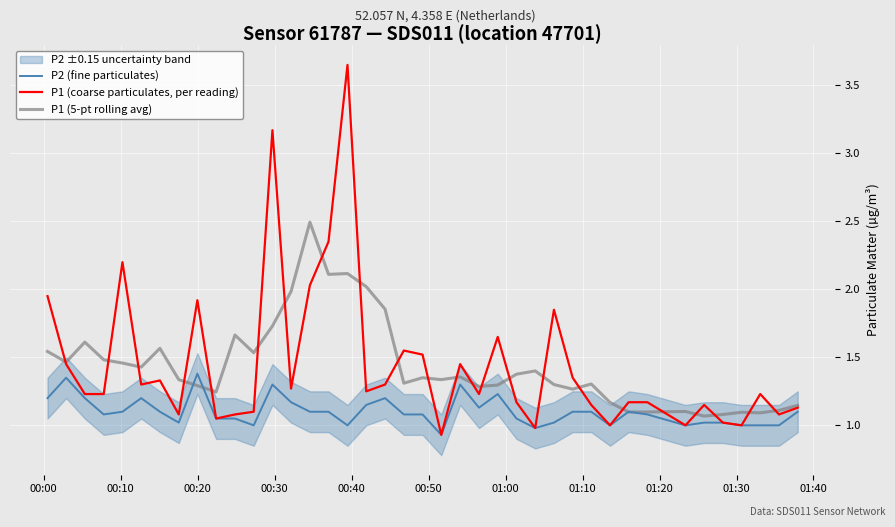

What is the smallest value displayed?

0.9